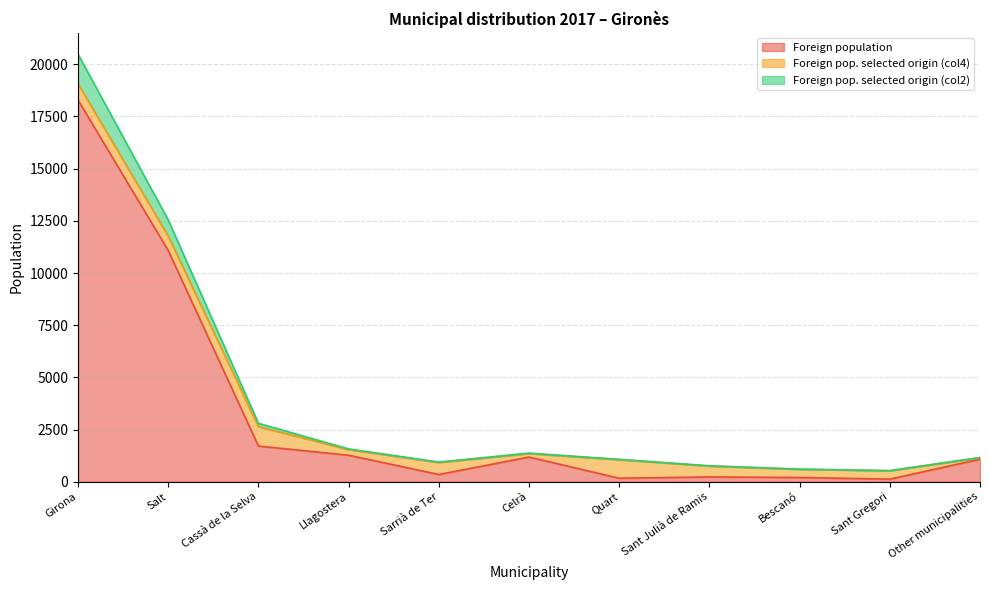

List the labels in order of Foreign population value, smallest first.

Sant Gregori, Quart, Bescanó, Sant Julià de Ramis, Sarrià de Ter, Other municipalities, Celrà, Llagostera, Cassà de la Selva, Salt, Girona